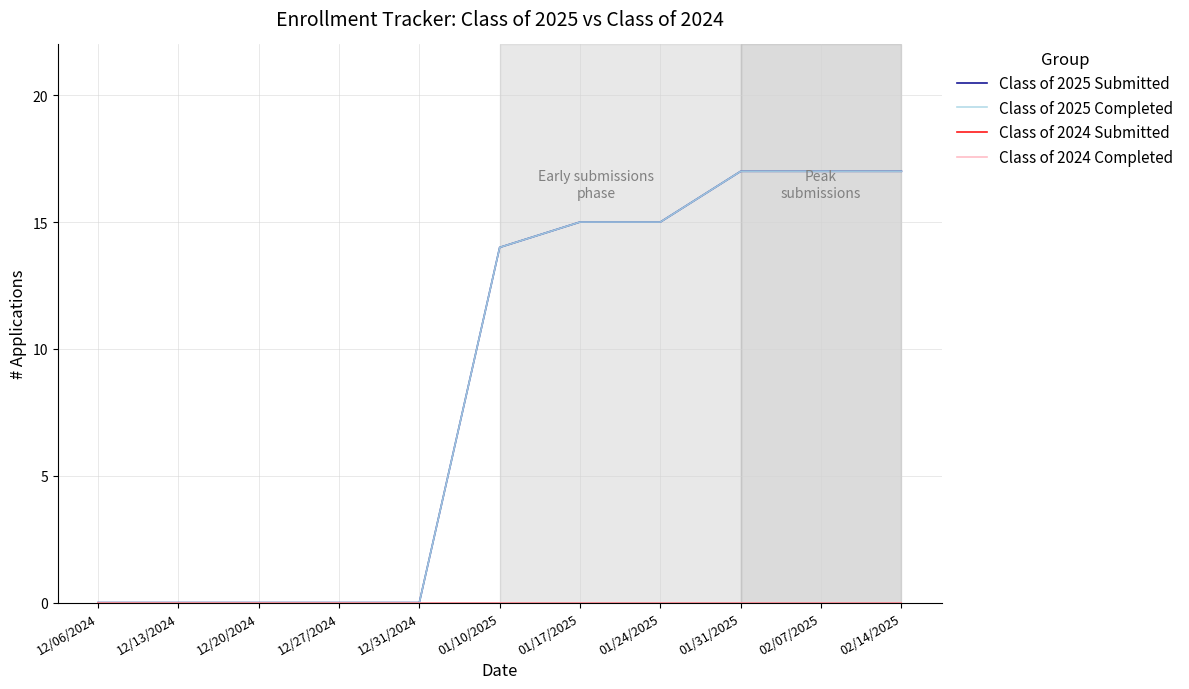

The value of Class of 2025 Submitted at 12/27/2024 is 6. True or false?

False